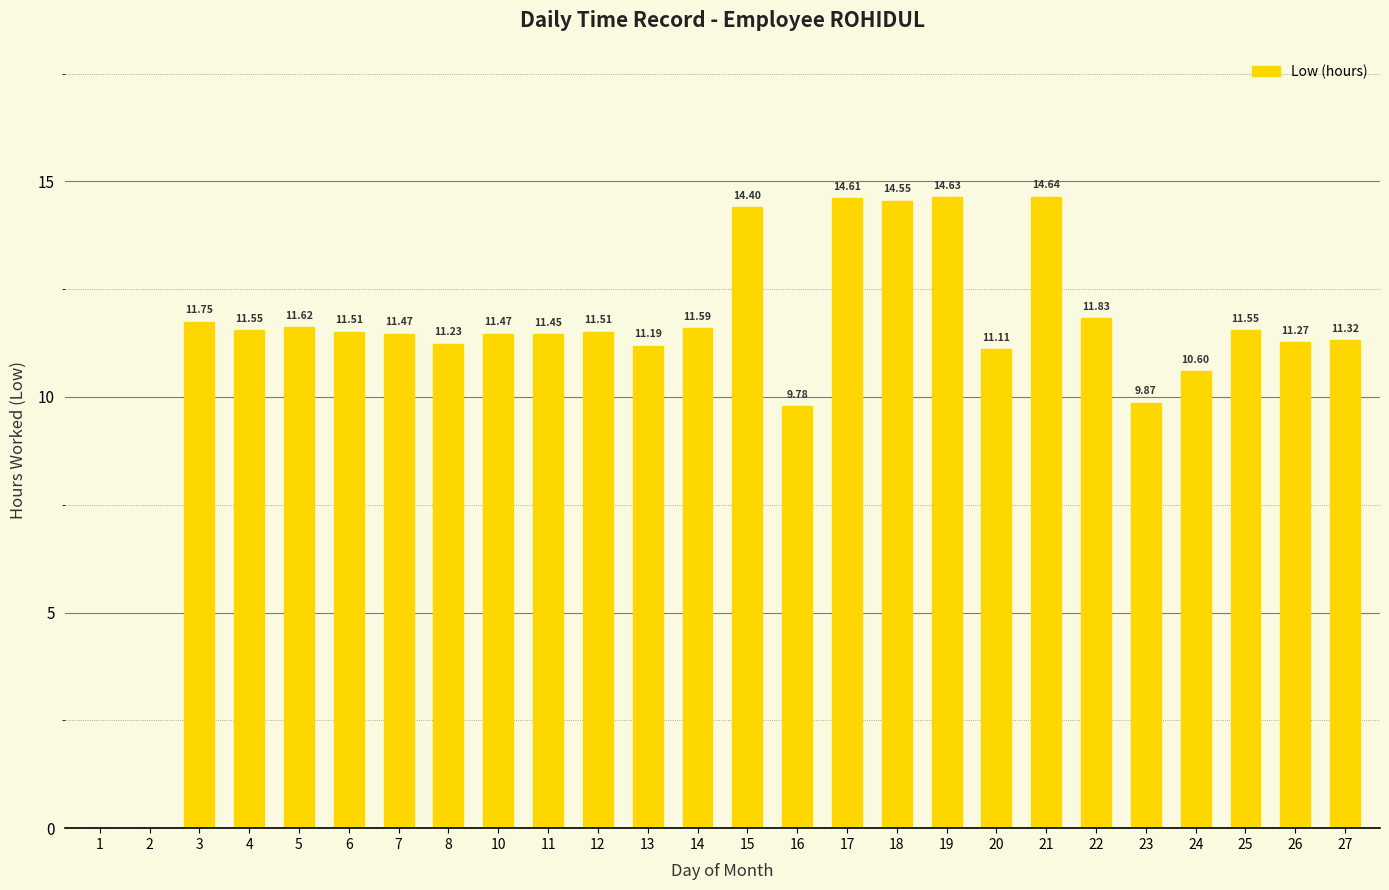

What is the ratio of the value at 8 to the value at 12?

1.0